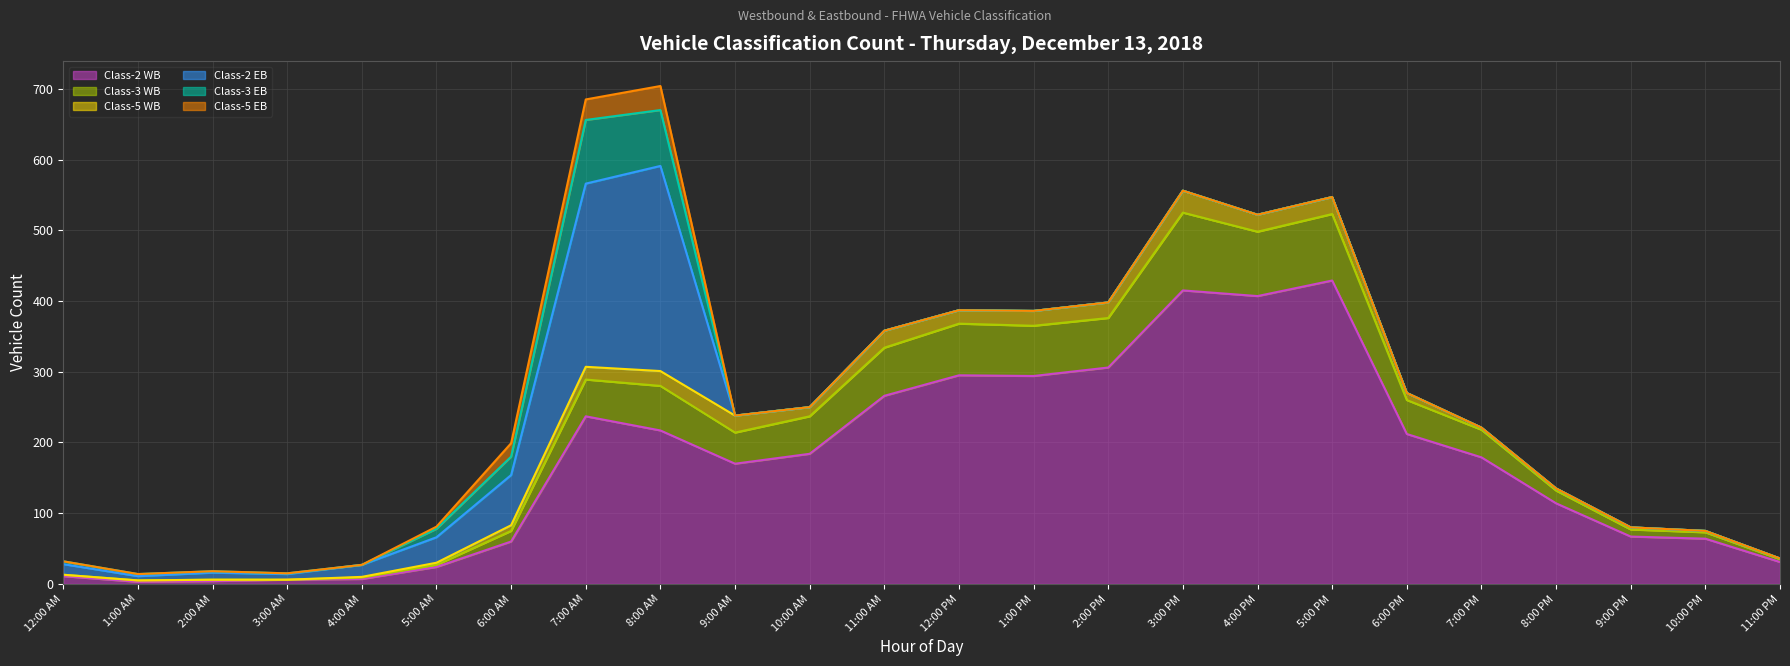

True or false: Class-2 WB and Class-2 EB cross at least once.

True